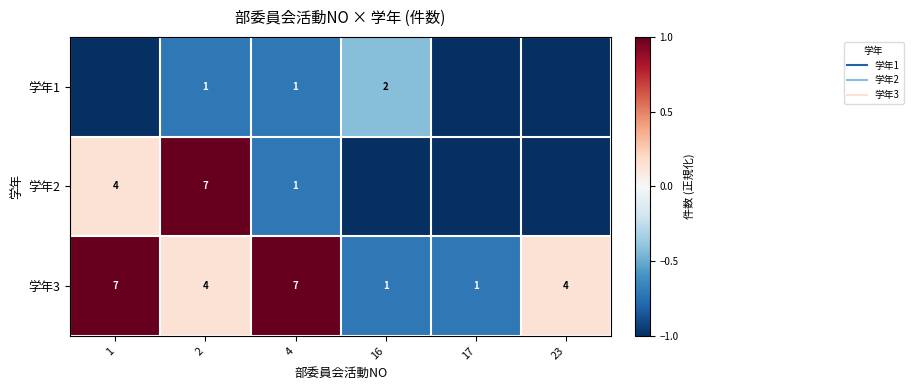

What value does the 学年1 series have at 17?

-1.0